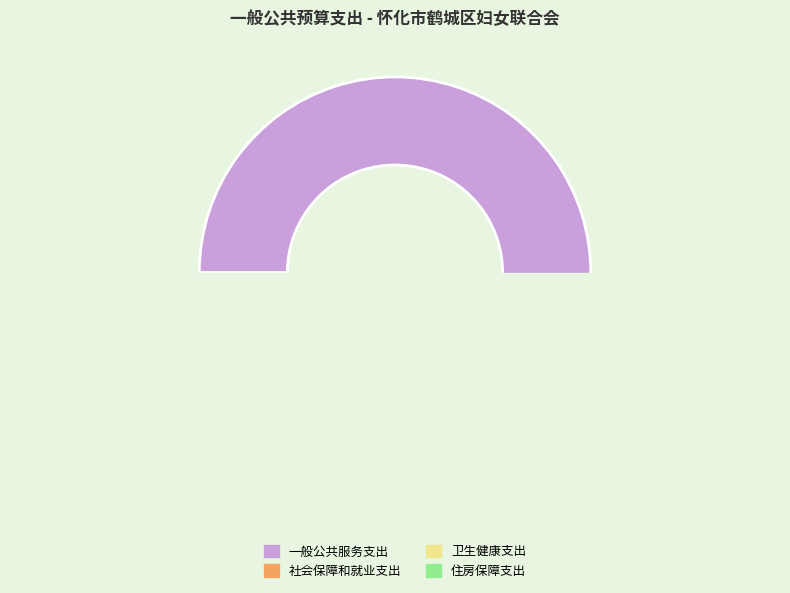

To the nearest percent, what is the average slice percentage?

25%